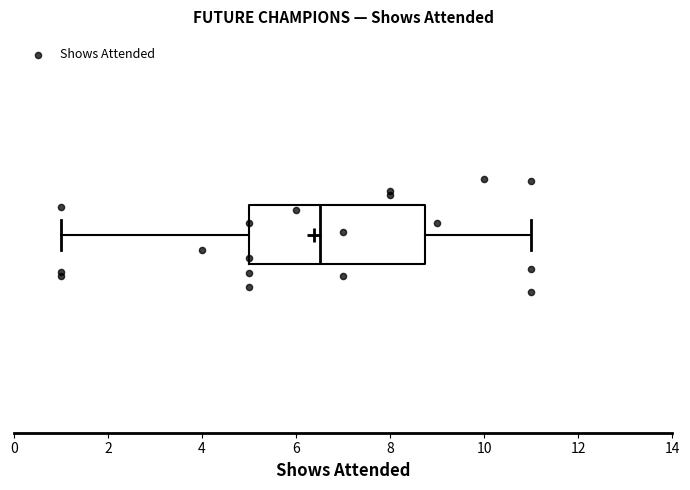

Transcribe this box plot: give where the median line is, the range the box spans, and where the two whiskers end, as read against the x-axis. The values are not printed on the chart, so give them approximately, as read against the axis.

median 6.6, box 5.0 to 8.8, whiskers 1.0 to 11.0